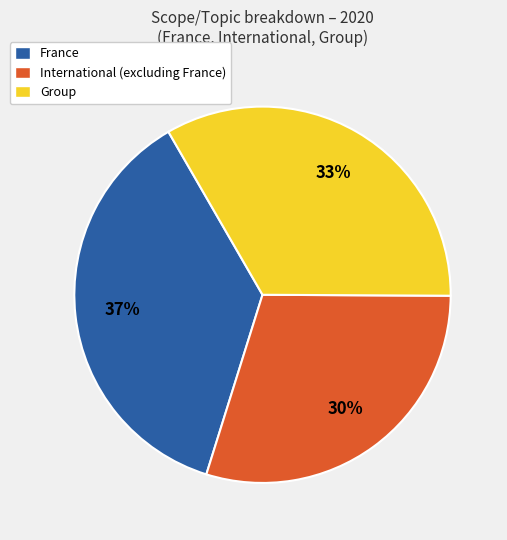

Is there any slice that represents more than half of the pie?

No